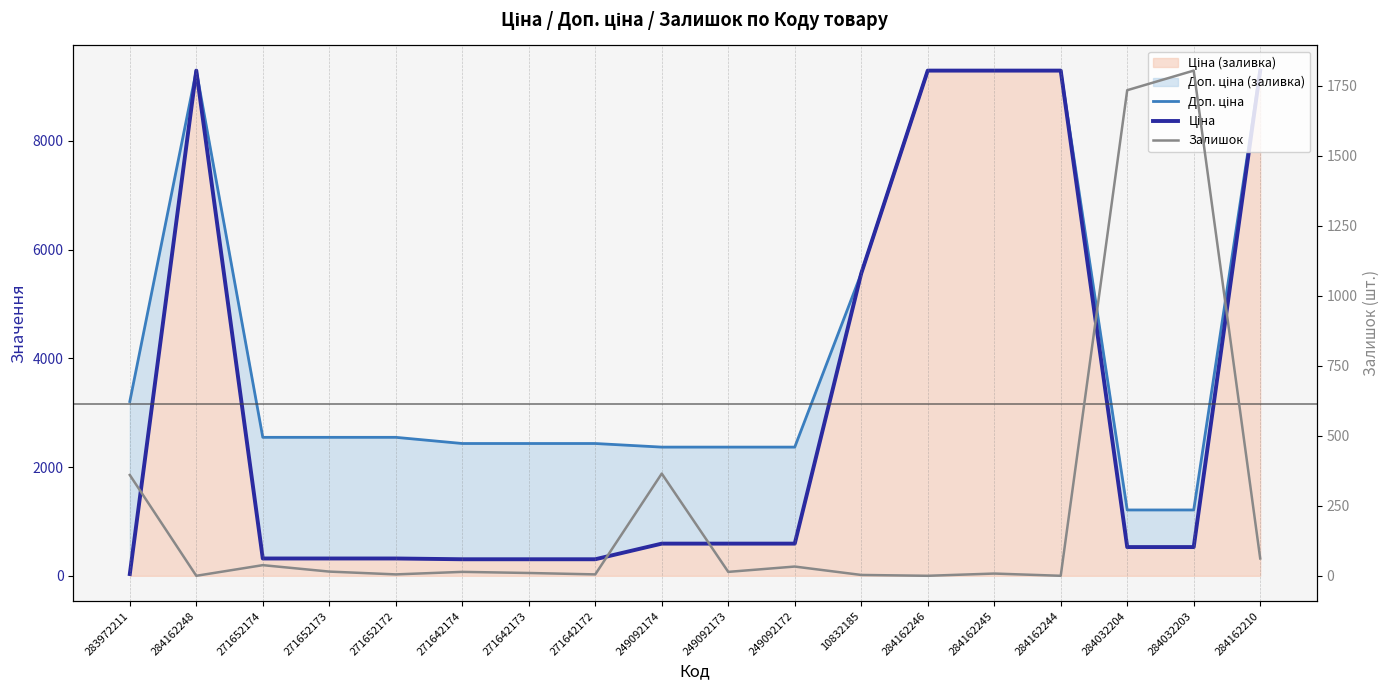

Reading left to right, what are all the values shown in this chart?

Доп. ціна: 3205.0	9290.5	2546.4	2546.4	2546.4	2432.8	2432.8	2432.8	2366.5	2366.5	2366.5	5560.3	9290.5	9290.5	9290.5	1210.7	1210.7	9290.5
Ціна: 32.0	9290.5	318.3	318.3	318.3	304.1	304.1	304.1	591.6	591.6	591.6	5560.3	9290.5	9290.5	9290.5	528.2	528.2	9290.5
Залишок: 360.0	0.0	38.0	15.0	5.0	14.0	10.0	5.0	365.0	14.0	33.0	3.0	0.0	8.0	0.0	1734.0	1804.0	62.0